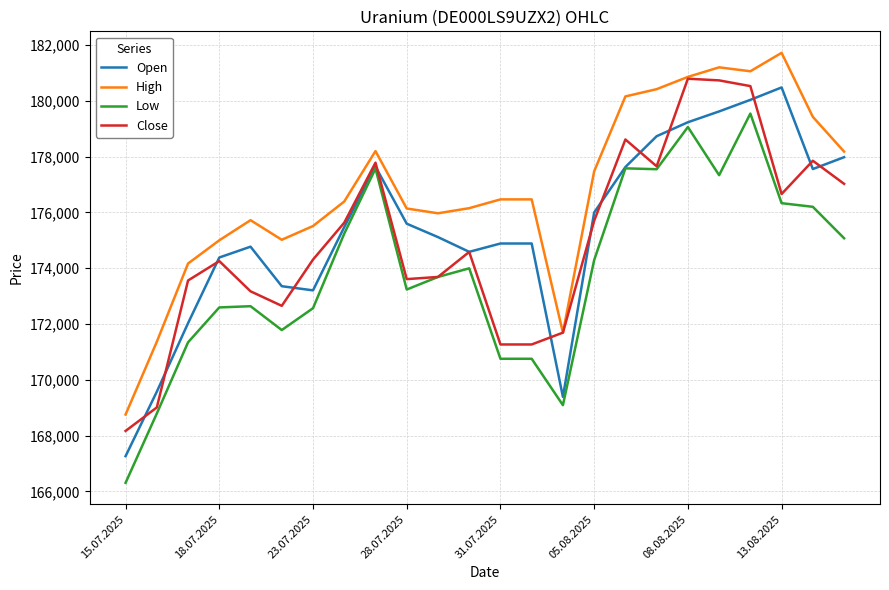

True or false: High and Low intersect in this chart.

False